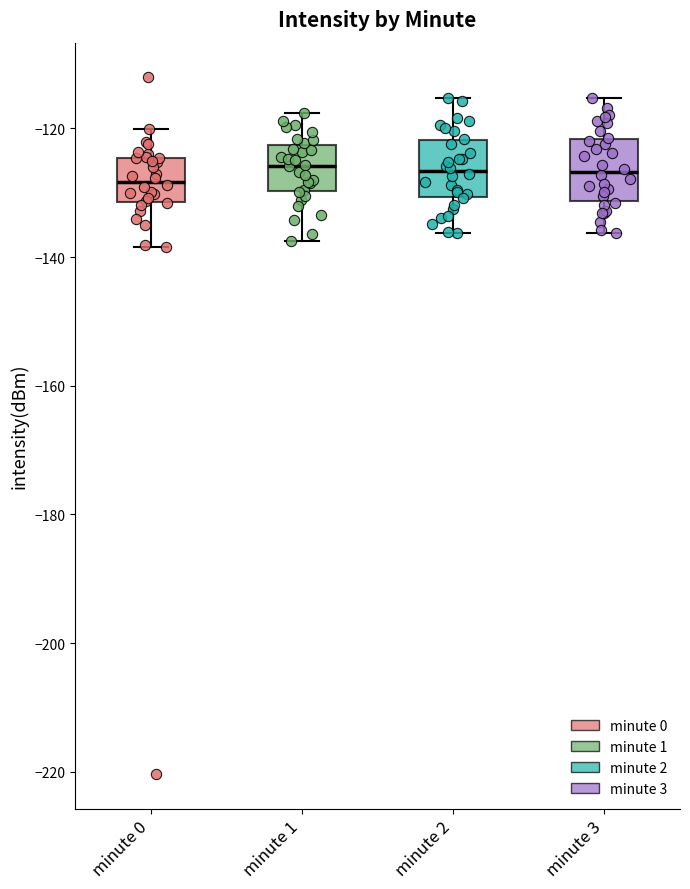

Reading left to right, read every box against the y-axis: the position of its median line, the range the box covers, and the ends of its whiskers. The values are not printed on the chart, so give them approximately, as read against the axis.

minute 0: median -128, box -132 to -124, whiskers -138 to -120
minute 1: median -126, box -130 to -122, whiskers -138 to -118
minute 2: median -126, box -130 to -122, whiskers -136 to -116
minute 3: median -126, box -132 to -122, whiskers -136 to -116